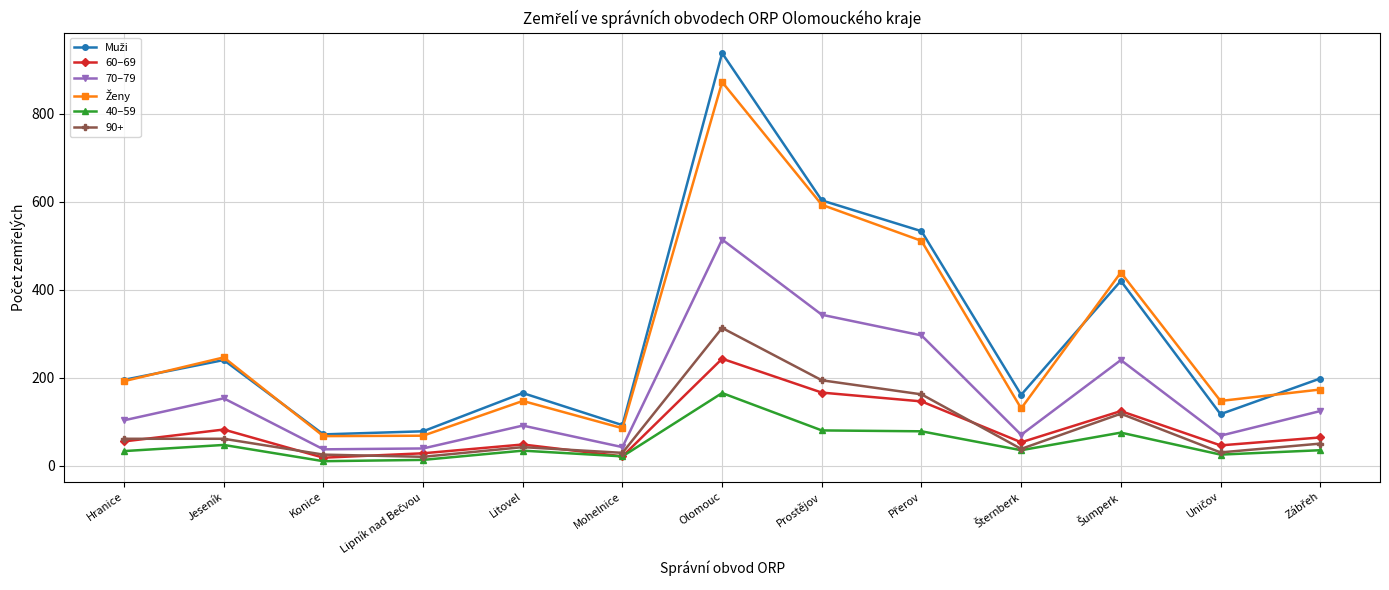

Is it true that 60–69 equals 55 at Hranice?

True